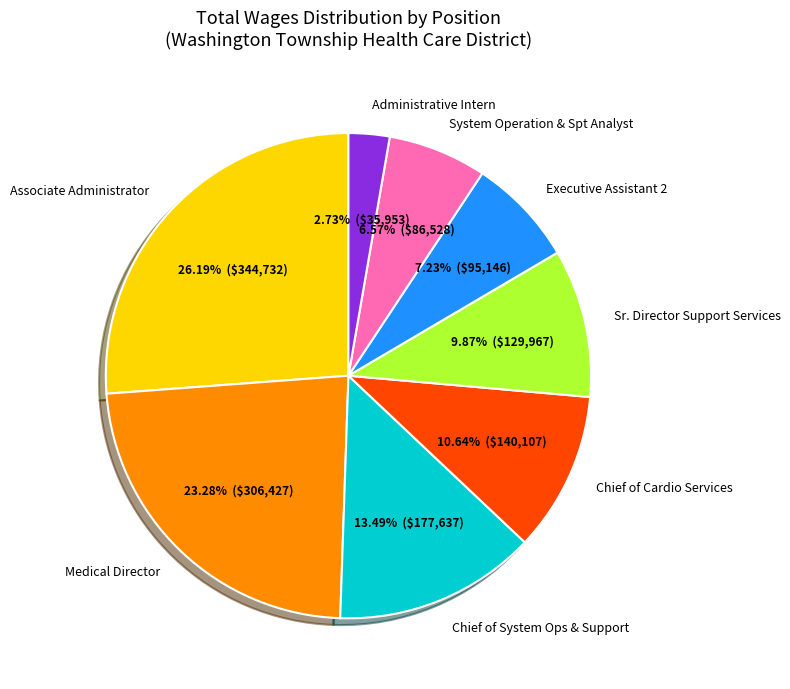

To the nearest percent, what portion does System Operation & Spt Analyst represent?

7%